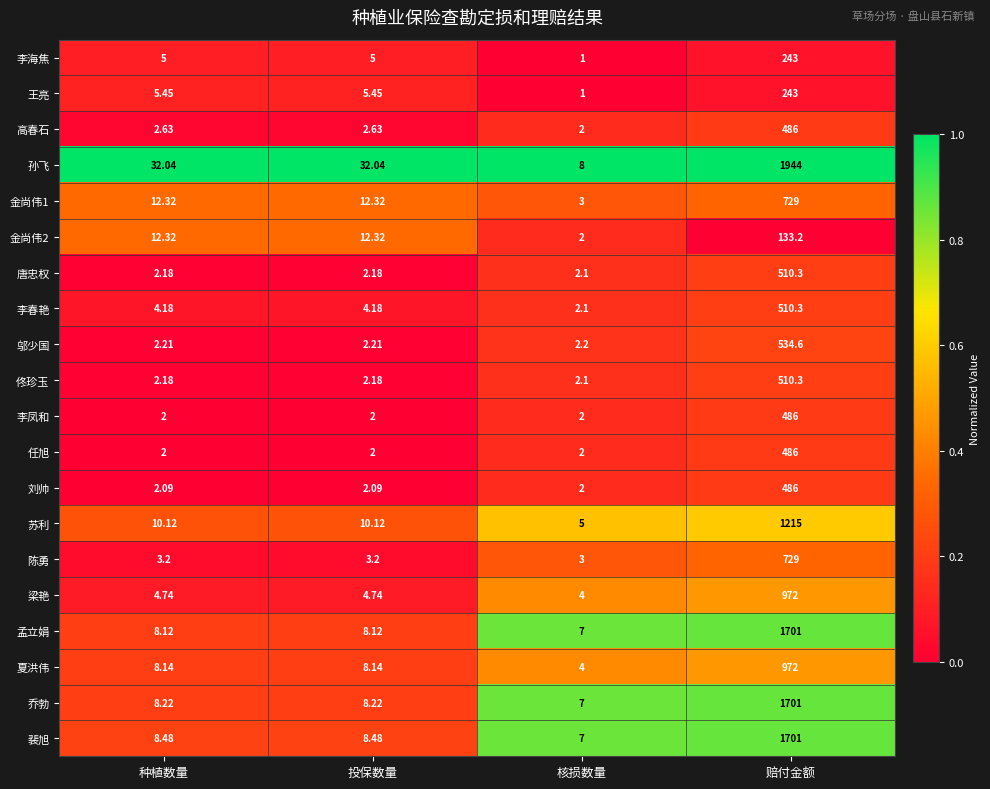

At which category does the chart reach its minimum across all series?

核损数量